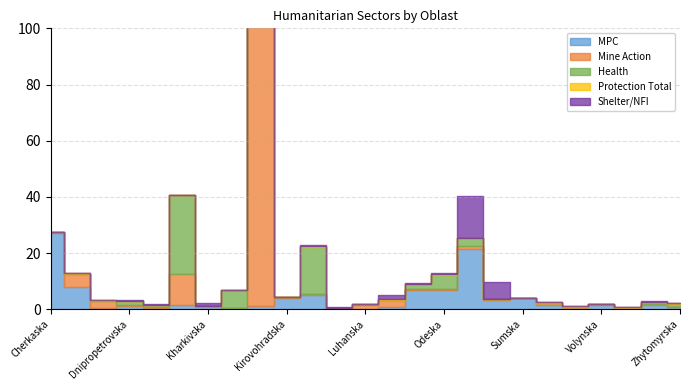

Reading left to right, transcribe all the data shown in this chart.

MPC: Cherkaska=27.2	Chernihivska=8.1	Chernivetska=0.5	Dnipropetrovska=1.3	Donetska=0.3	Ivano-Frankivska=1.4	Kharkivska=0.9	Khersonska=0.5	Khmelnytska=1.3	Kirovohradska=4.2	Kyivska=5.2	Kyiv=0.0	Luhanska=0.1	Lvivska=0.8	Mykolaivska=7.0	Odeska=6.9	Poltavska=21.6	Rivnenska=3.5	Sumska=3.9	Ternopilska=1.6	Vinnytska=0.5	Volynska=1.5	Zakarpatska=0.2	Zaporizka=1.6	Zhytomyrska=0.7
Mine Action: Cherkaska=0.2	Chernihivska=4.6	Chernivetska=2.3	Dnipropetrovska=0.1	Donetska=0.6	Ivano-Frankivska=11.1	Kharkivska=0.3	Khersonska=0.0	Khmelnytska=349.4	Kirovohradska=0.1	Kyivska=0.3	Kyiv=0.3	Luhanska=1.3	Lvivska=2.5	Mykolaivska=0.1	Odeska=0.3	Poltavska=0.9	Rivnenska=0.3	Sumska=0.0	Ternopilska=0.8	Vinnytska=0.3	Volynska=0.2	Zakarpatska=0.1	Zaporizka=0.1	Zhytomyrska=0.1
Health: Cherkaska=0.2	Chernihivska=0.0	Chernivetska=0.1	Dnipropetrovska=1.4	Donetska=0.5	Ivano-Frankivska=28.1	Kharkivska=0.1	Khersonska=6.5	Khmelnytska=0.0	Kirovohradska=0.1	Kyivska=16.8	Kyiv=0.1	Luhanska=0.5	Lvivska=0.1	Mykolaivska=2.0	Odeska=5.1	Poltavska=2.7	Rivnenska=0.0	Sumska=0.1	Ternopilska=0.0	Vinnytska=0.0	Volynska=0.0	Zakarpatska=0.0	Zaporizka=0.8	Zhytomyrska=1.0
Protection Total: Cherkaska=0.0	Chernihivska=0.1	Chernivetska=0.1	Dnipropetrovska=0.1	Donetska=0.0	Ivano-Frankivska=0.1	Kharkivska=0.0	Khersonska=0.0	Khmelnytska=0.2	Kirovohradska=0.0	Kyivska=0.1	Kyiv=0.1	Luhanska=0.0	Lvivska=0.2	Mykolaivska=0.0	Odeska=0.1	Poltavska=0.0	Rivnenska=0.0	Sumska=0.1	Ternopilska=0.1	Vinnytska=0.3	Volynska=0.1	Zakarpatska=0.4	Zaporizka=0.0	Zhytomyrska=0.6
Shelter/NFI: Cherkaska=0.0	Chernihivska=0.0	Chernivetska=0.1	Dnipropetrovska=0.3	Donetska=0.3	Ivano-Frankivska=0.0	Kharkivska=1.0	Khersonska=0.0	Khmelnytska=0.0	Kirovohradska=0.0	Kyivska=0.5	Kyiv=0.2	Luhanska=0.1	Lvivska=1.4	Mykolaivska=0.2	Odeska=0.6	Poltavska=14.9	Rivnenska=5.8	Sumska=0.0	Ternopilska=0.0	Vinnytska=0.0	Volynska=0.0	Zakarpatska=0.1	Zaporizka=0.5	Zhytomyrska=0.0